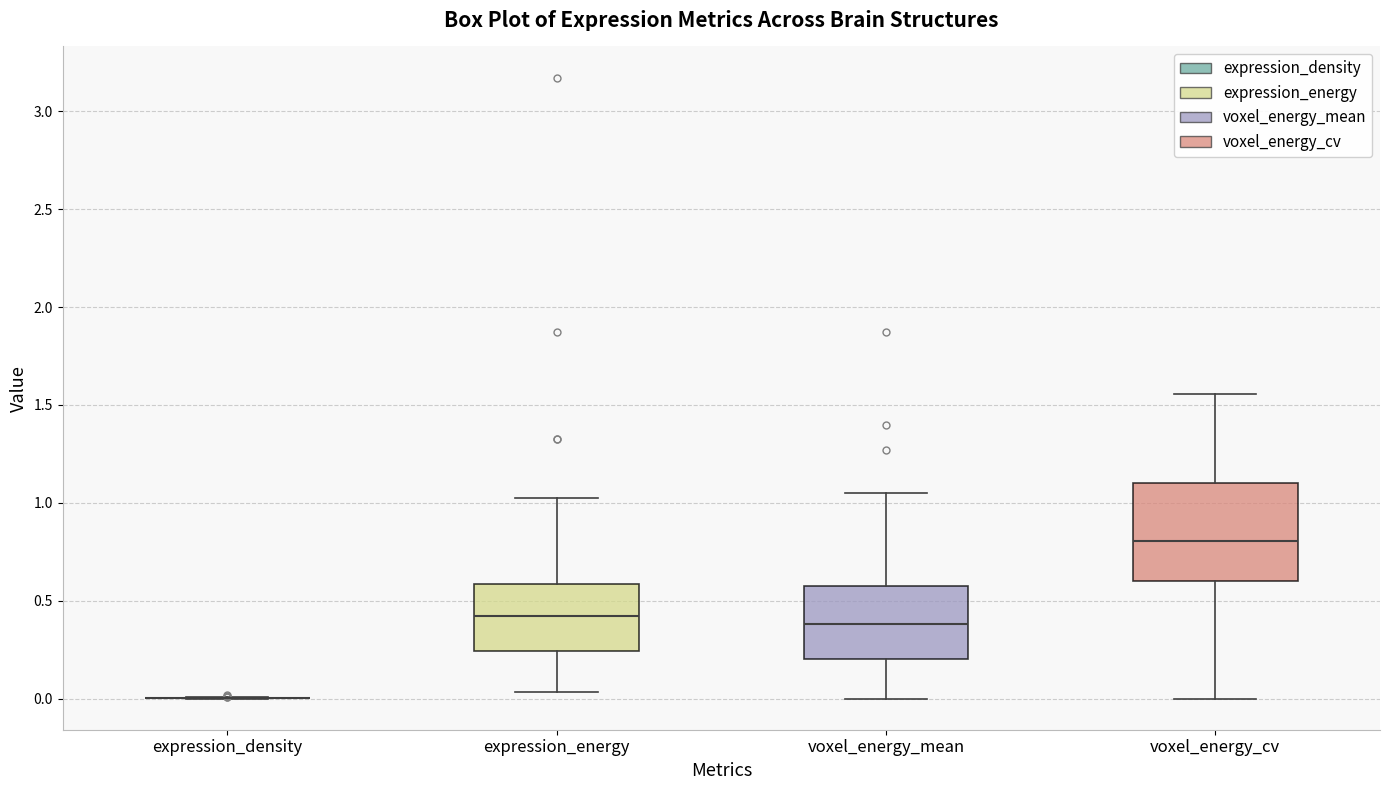

Reading left to right, transcribe this box plot: for each box, give where its median line is, the range the box spans, and where its two whiskers end, as read against the y-axis. The values are not printed on the chart, so give them approximately, as read against the axis.

expression_density: box collapsed to a line at 0.00, whiskers 0.00 to 0.00
expression_energy: median 0.40, box 0.25 to 0.60, whiskers 0.05 to 1.05
voxel_energy_mean: median 0.40, box 0.20 to 0.60, whiskers 0.00 to 1.05
voxel_energy_cv: median 0.80, box 0.60 to 1.10, whiskers 0.00 to 1.55